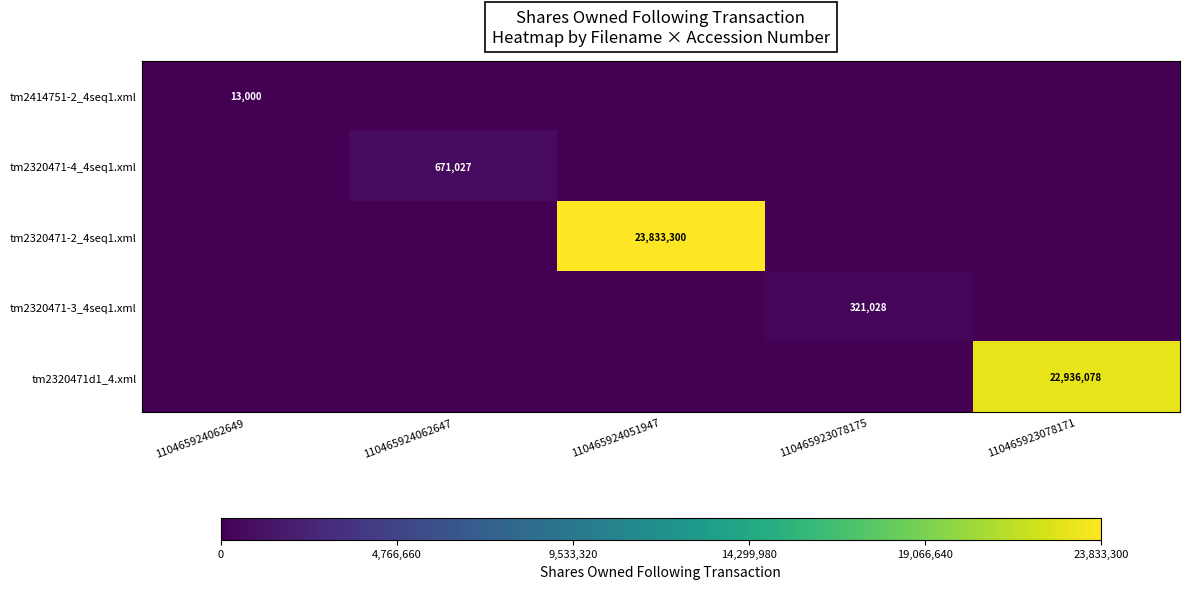

The value of tm2414751-2_4seq1.xml at 110465924062649 is 5489. True or false?

False